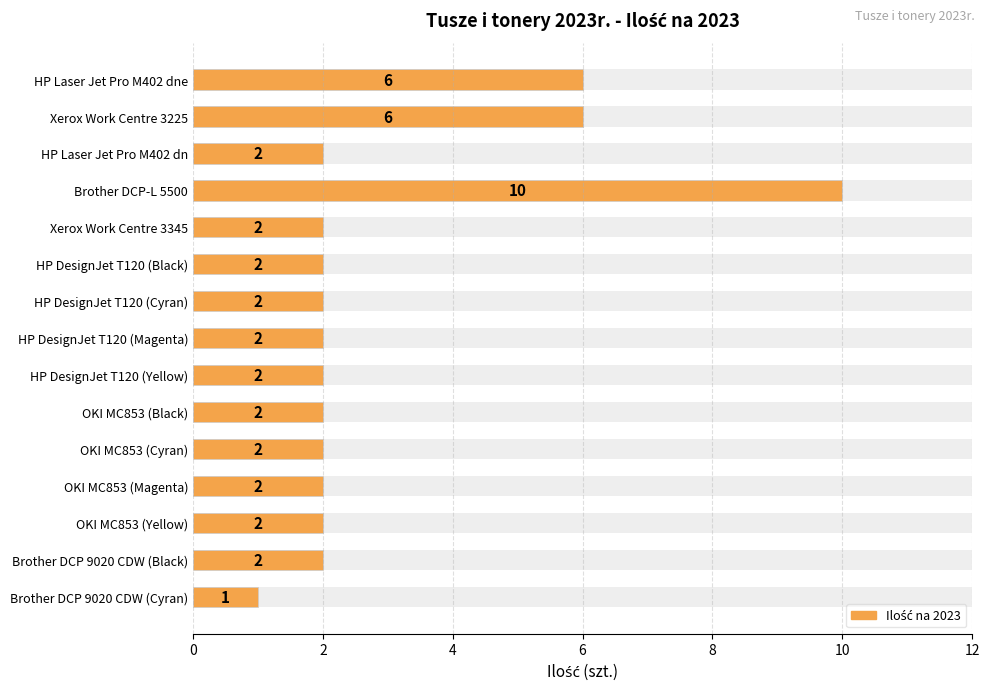

Is it true that the value at HP DesignJet T120 (Yellow) is 3?

False